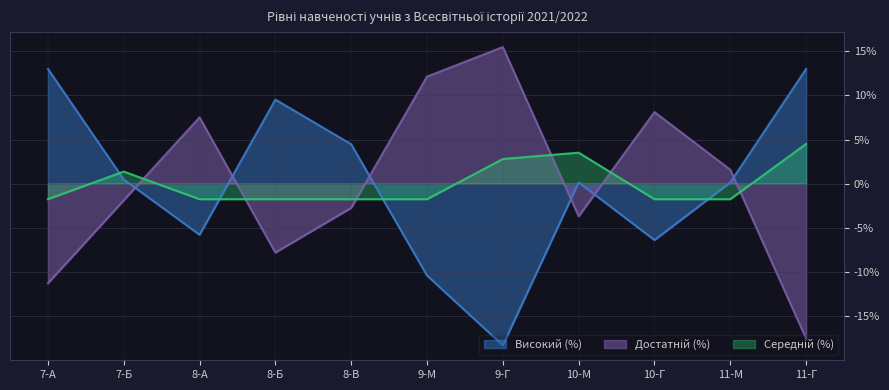

What is the label of the 2nd point from the right?

11-М